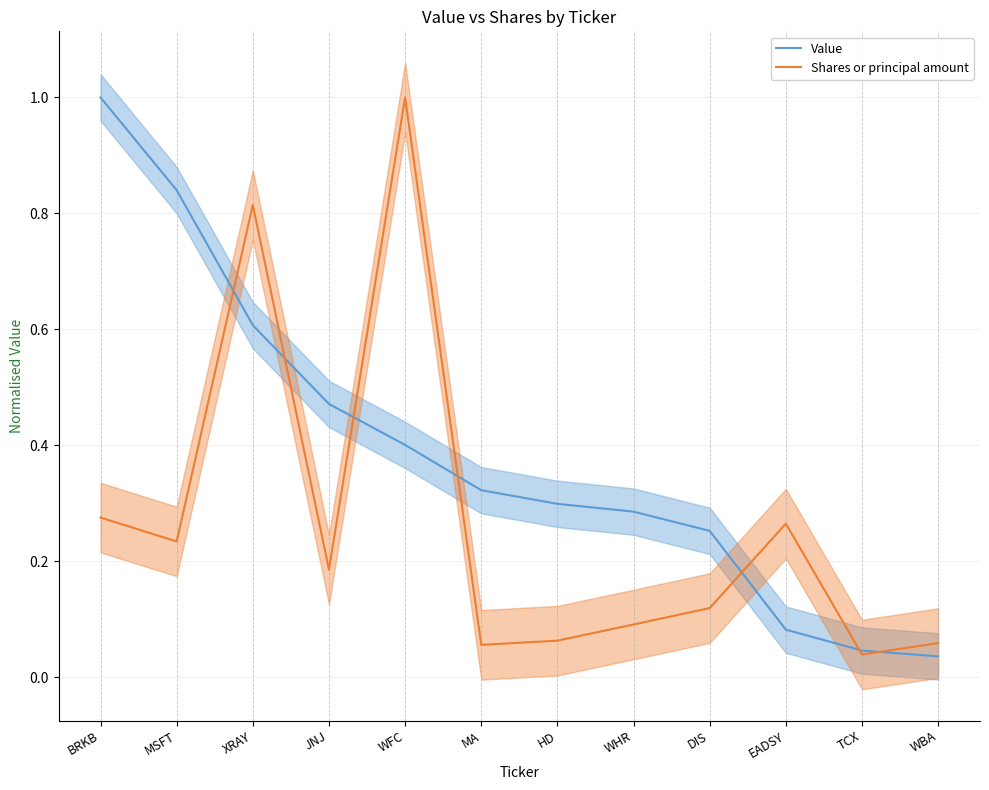

Reading left to right, list all the values displayed in this chart.

Value: 1.0	0.8	0.6	0.5	0.4	0.3	0.3	0.3	0.3	0.1	0.0	0.0
Shares or principal amount: 0.3	0.2	0.8	0.2	1.0	0.1	0.1	0.1	0.1	0.3	0.0	0.1